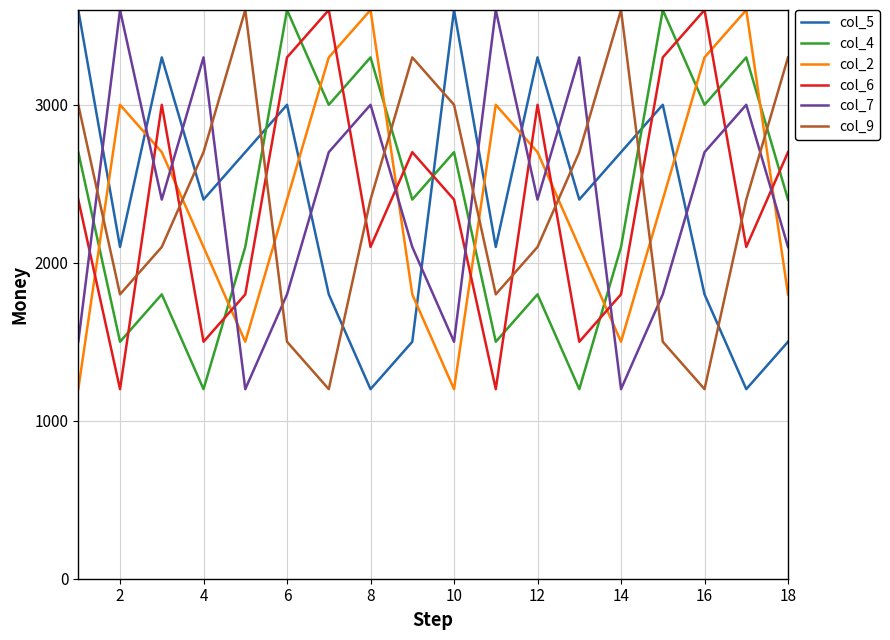

What is the difference between the maximum and minimum values in the col_5 series?

2400